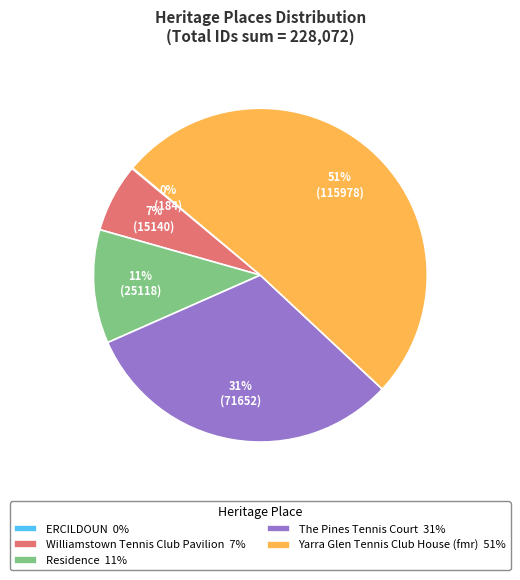

Which slice represents more than half of the pie?

Yarra Glen Tennis Club House (fmr)